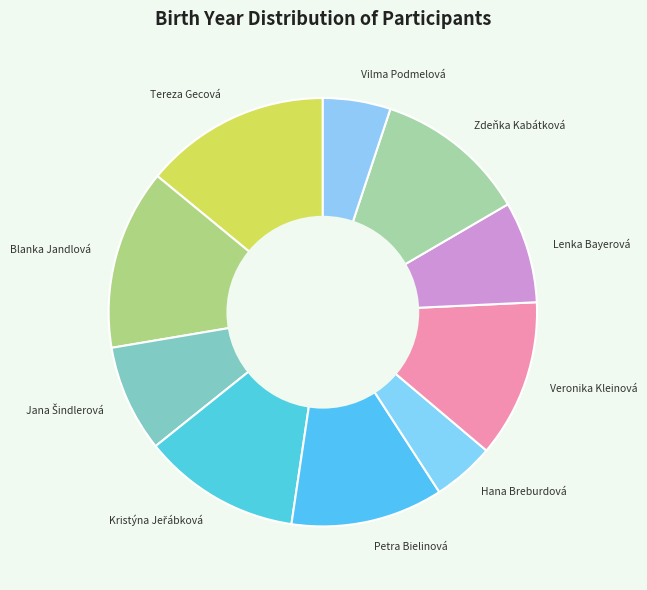

True or false: Veronika Kleinová accounts for 23% of the total.

False